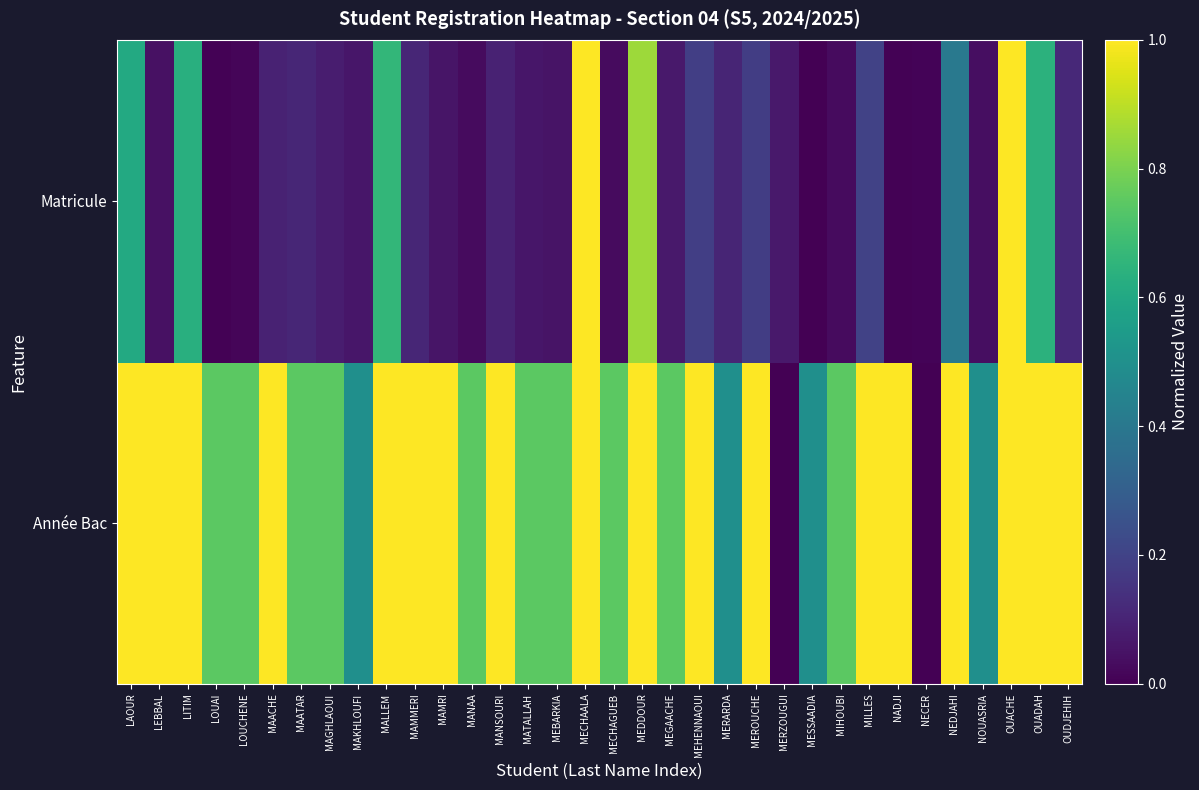

Reading left to right, list all the values displayed in this chart.

Année Bac: LAOUR=1.0	LEBBAL=1.0	LITIM=1.0	LOUAI=0.7	LOUCHENE=0.7	MAACHE=1.0	MAATAR=0.7	MAGHLAOUI=0.7	MAKHLOUFI=0.5	MALLEM=1.0	MAMMERI=1.0	MAMRI=1.0	MANAA=0.7	MANSOURI=1.0	MATALLAH=0.7	MEBARKIA=0.7	MECHAALA=1.0	MECHAGUEB=0.7	MEDDOUR=1.0	MEGAACHE=0.7	MEHENNAOUI=1.0	MERARDA=0.5	MEROUCHE=1.0	MERZOUGUI=0.0	MESSAADIA=0.5	MIHOUBI=0.7	MILLES=1.0	NADJI=1.0	NECER=0.0	NEDJAHI=1.0	NOUASRIA=0.5	OUACHE=1.0	OUADAH=1.0	OUDJEHIH=1.0
Matricule: LAOUR=0.6	LEBBAL=0.0	LITIM=0.6	LOUAI=0.0	LOUCHENE=0.0	MAACHE=0.1	MAATAR=0.1	MAGHLAOUI=0.1	MAKHLOUFI=0.1	MALLEM=0.7	MAMMERI=0.1	MAMRI=0.1	MANAA=0.0	MANSOURI=0.1	MATALLAH=0.1	MEBARKIA=0.1	MECHAALA=1.0	MECHAGUEB=0.0	MEDDOUR=0.9	MEGAACHE=0.1	MEHENNAOUI=0.2	MERARDA=0.1	MEROUCHE=0.2	MERZOUGUI=0.1	MESSAADIA=0.0	MIHOUBI=0.0	MILLES=0.2	NADJI=0.0	NECER=0.0	NEDJAHI=0.4	NOUASRIA=0.0	OUACHE=1.0	OUADAH=0.6	OUDJEHIH=0.1